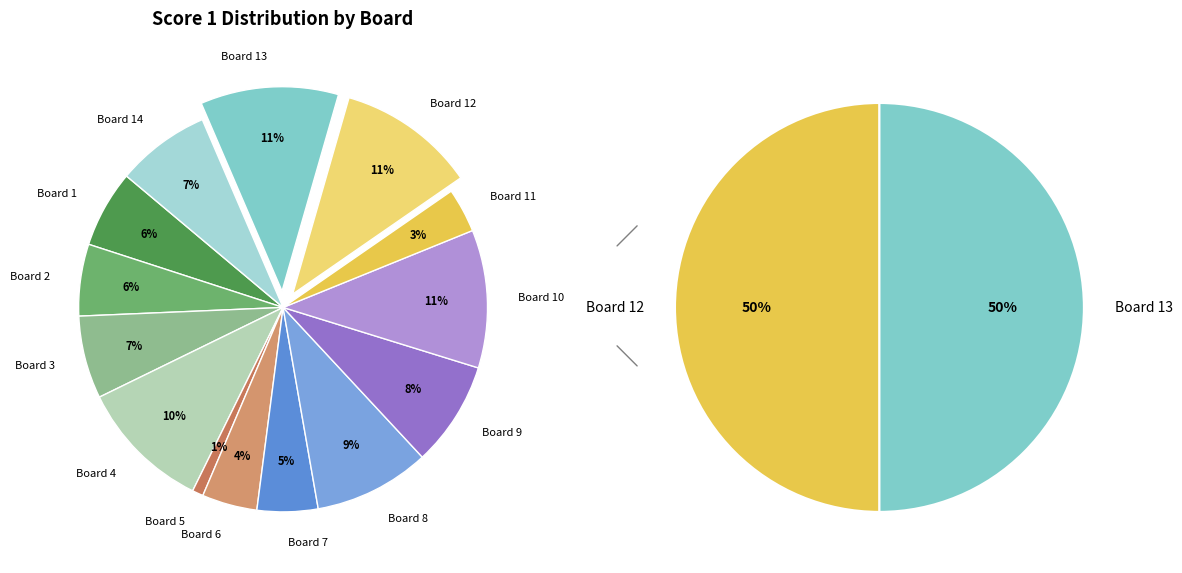

To the nearest percent, what is the difference between the Board 6 and Board 14 slice percentages?

3%